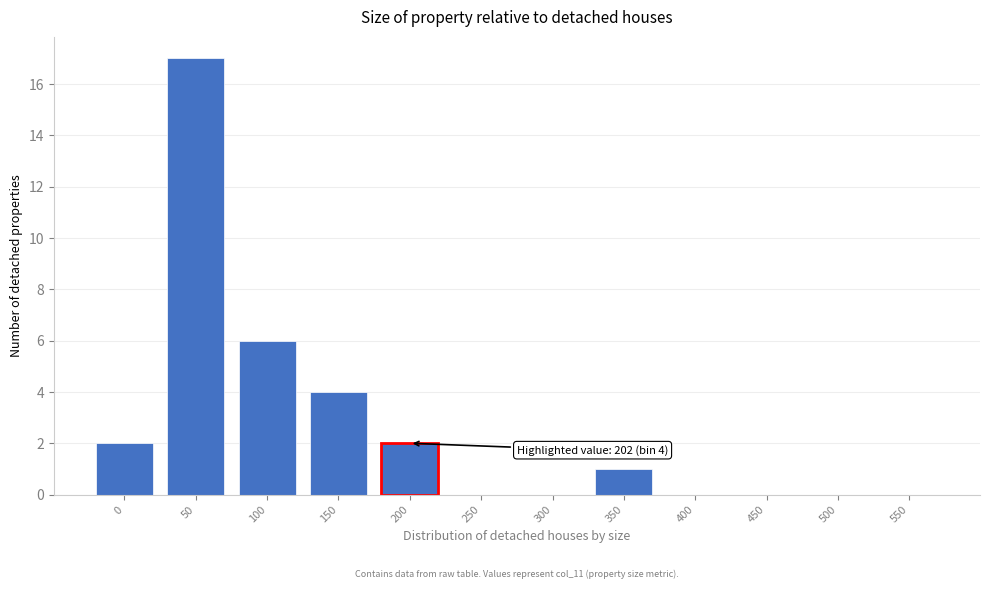

Reading right to left, transcribe all the data shown in this chart.

550=0	500=0	450=0	400=0	350=1	300=0	250=0	200=2	150=4	100=6	50=17	0=2